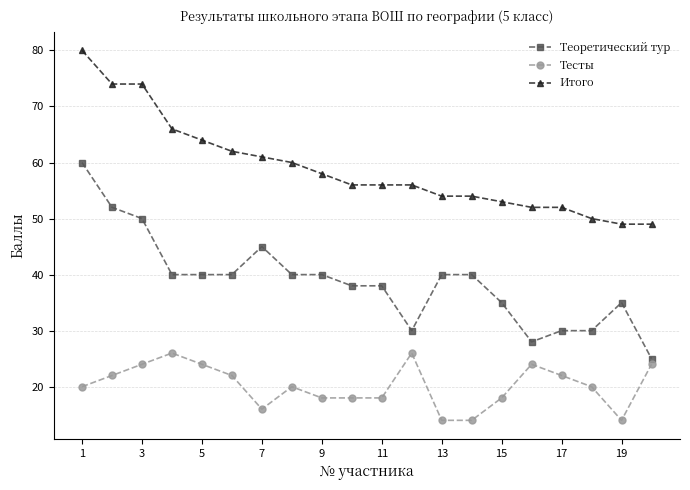

True or false: Тесты has more than 1 interior local peaks.

True